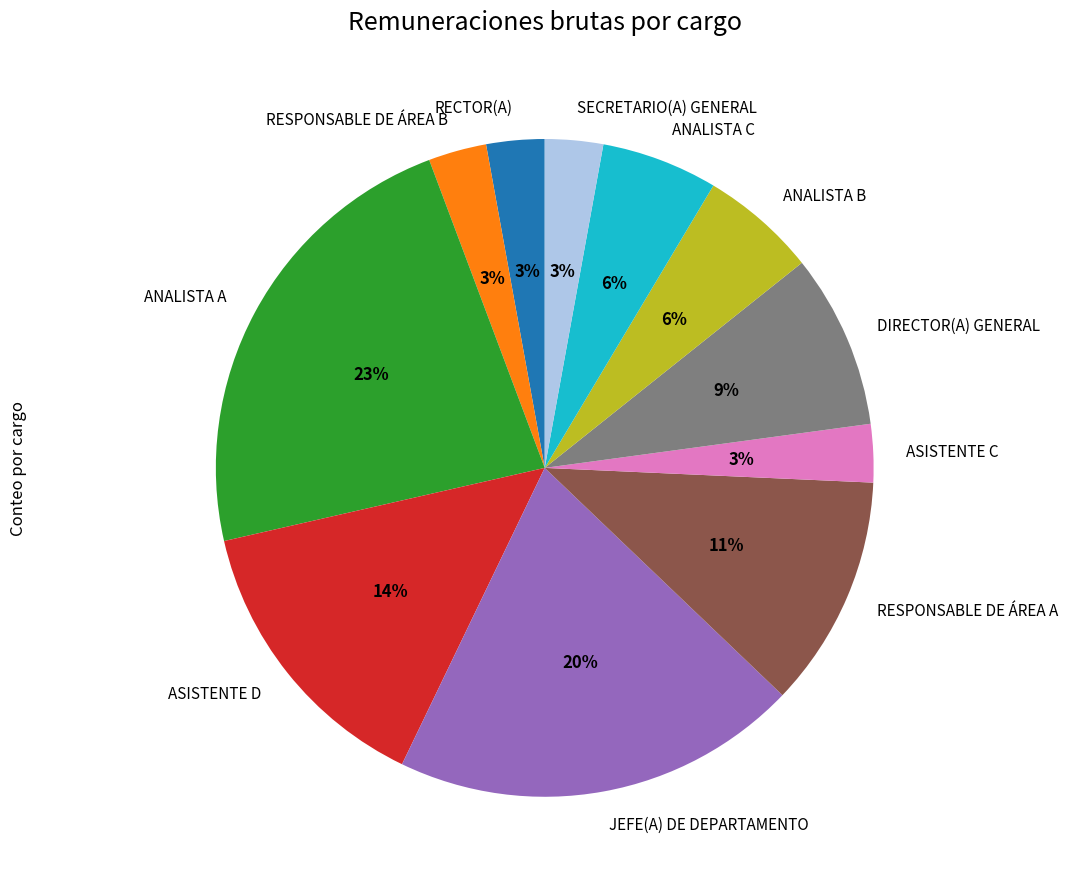

Is there a majority slice in this chart?

No